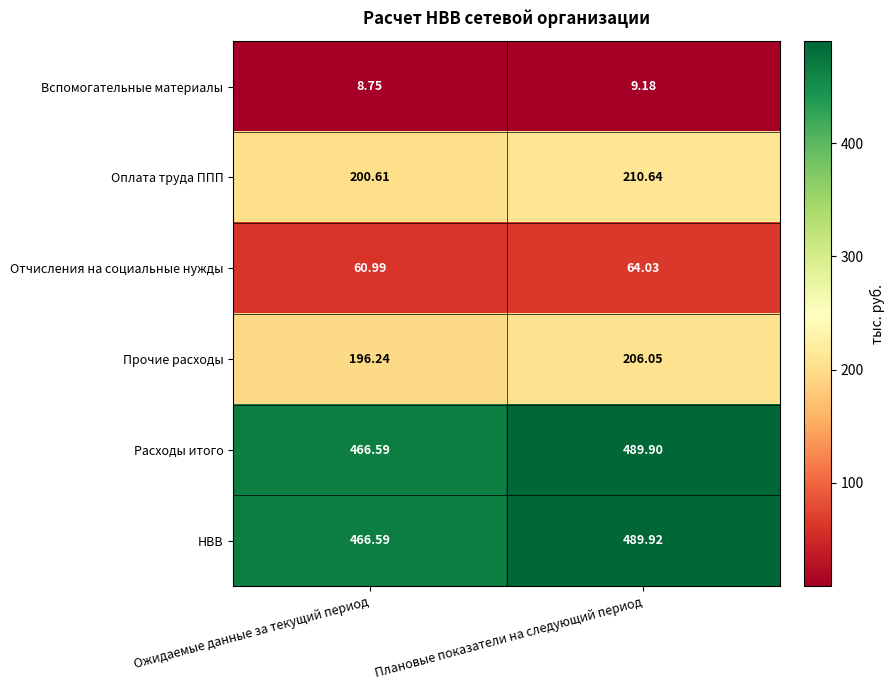

Which series has the largest total across all categories?

НВВ